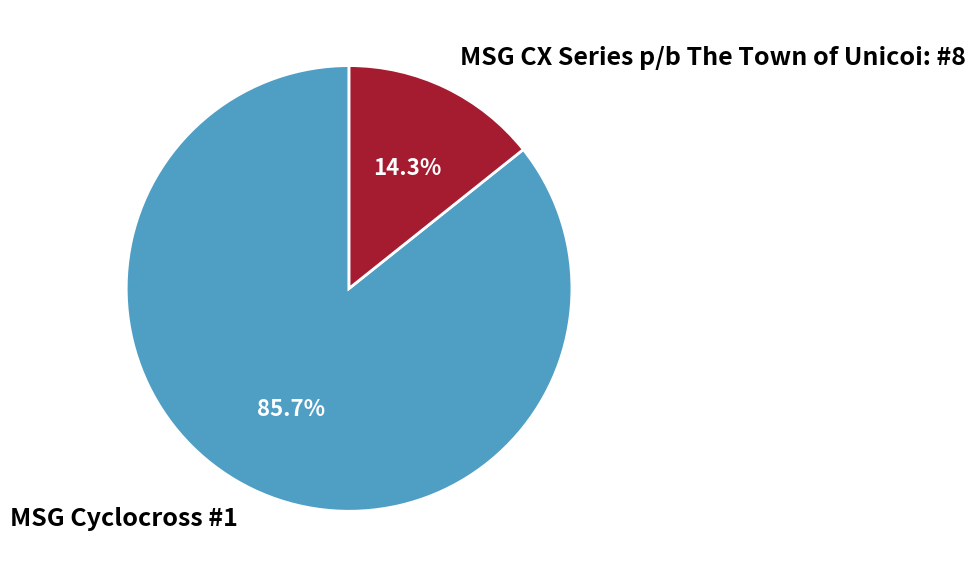

Combined, do MSG CX Series p/b The Town of Unicoi: #8 and MSG Cyclocross #1 account for over 50%?

Yes